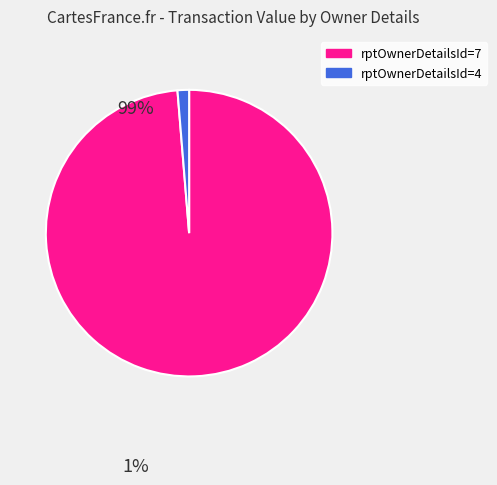

Is there a majority slice in this chart?

Yes